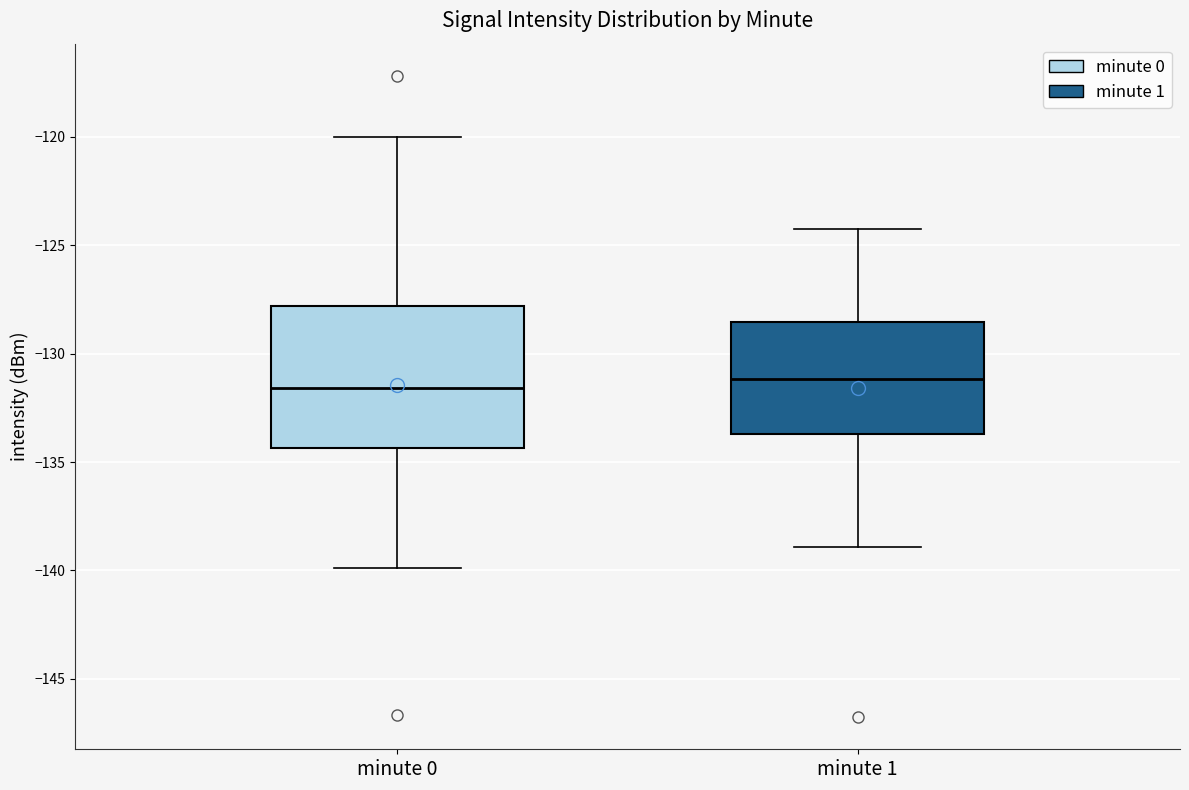

Comparing the boxes themselves (not the whiskers), which one is the tallest?

minute 0